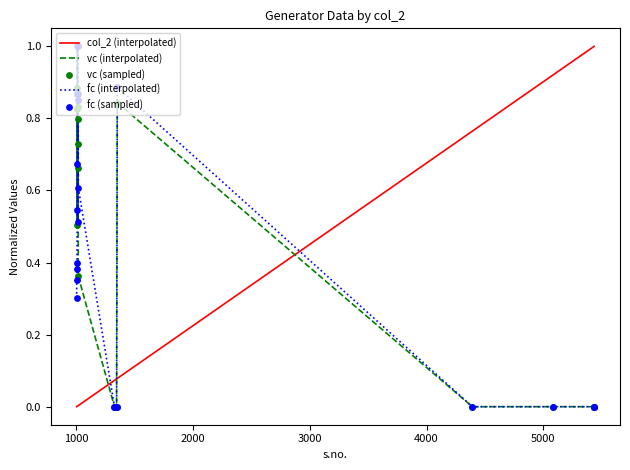

Which series has the largest total across all categories?

vc (interpolated)